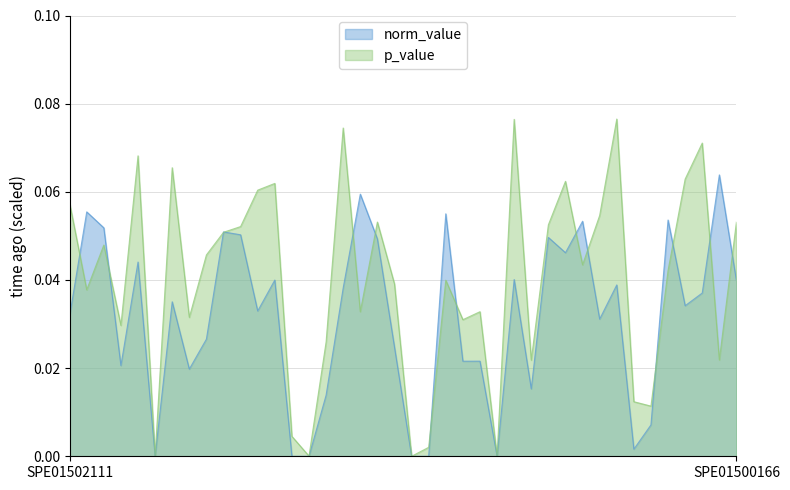

Reading left to right, list all the values displayed in this chart.

SPE01502111=0.1	SPE01500158=0.0	SPE01500185=0.0	SPE01500242=0.0	SPE01501105=0.1	SPE01500767=0.0	SPE01500114=0.1	SPE01500520=0.0	SPE01501002=0.0	SPE01501109=0.1	SPE01500179=0.1	SPE01500183=0.1	SPE01501104=0.1	SPE01500245=0.0	SPE01500182=0.0	SPE00200331=0.0	SPE01501003=0.1	SPE01500201=0.0	SPE01500205=0.1	SPE01503007=0.0	SPE01500169=0.0	SPE01501110=0.0	SPE01500111=0.0	SPE01500142=0.0	SPE01504403=0.0	SPE01500184=0.0	SPE01500108=0.1	SPE01500530=0.0	SPE01500105=0.1	SPE01501115=0.1	SPE01500457=0.0	SPE01500120=0.1	SPE01500222=0.1	SPE02300094=0.0	SPE01900002=0.0	SPE01500113=0.0	SPE01501005=0.1	SPE01501133=0.1	SPE01500159=0.0	SPE01500166=0.1